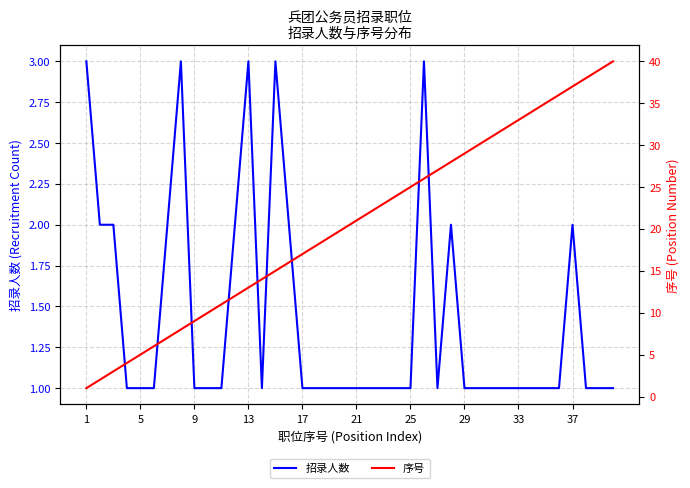

True or false: 序号 and 招录人数 intersect in this chart.

False